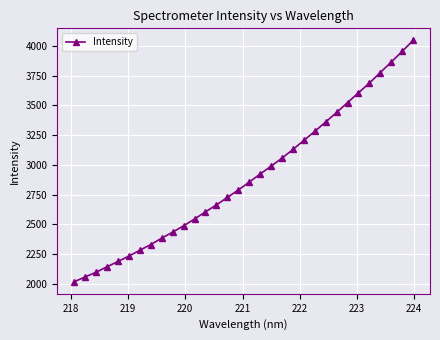

True or false: the data has more than 2 interior local peaks.

False